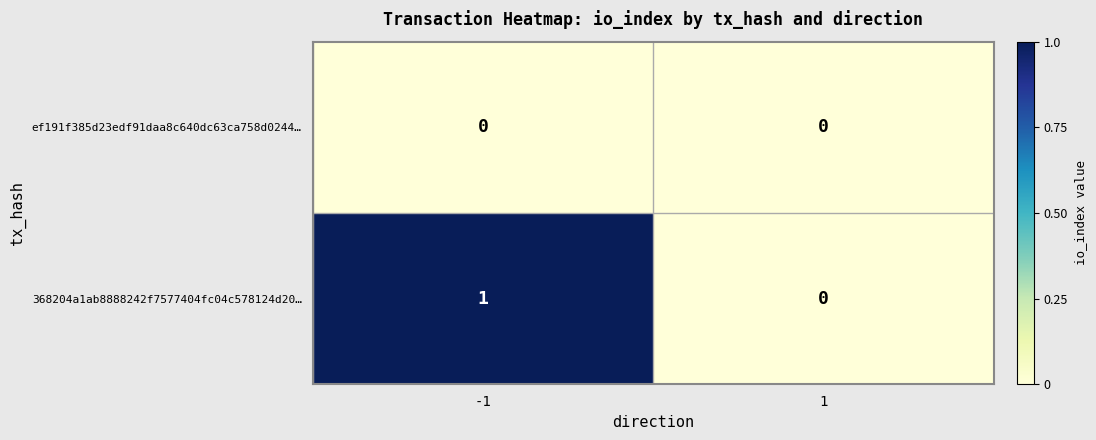

What is the sum of the 368204a1ab8888242f7577404fc04c578124d20… values at 1 and -1?

1